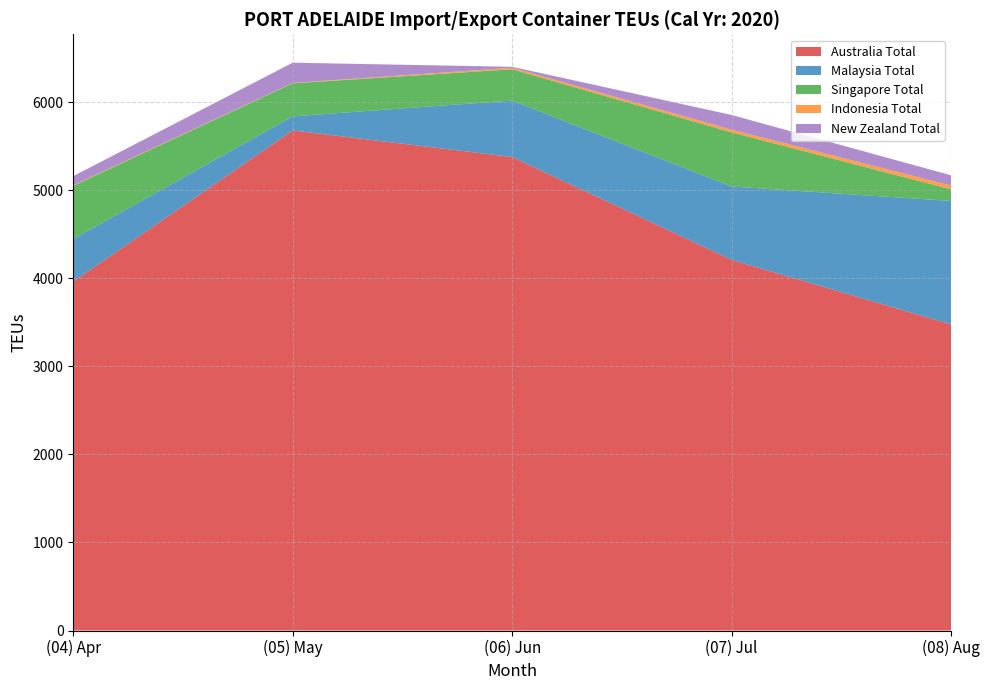

Reading left to right, extract all data points from this chart.

Australia Total: (04) Apr=3961	(05) May=5678	(06) Jun=5376	(07) Jul=4208	(08) Aug=3476
Malaysia Total: (04) Apr=484	(05) May=160	(06) Jun=641	(07) Jul=833	(08) Aug=1401
Singapore Total: (04) Apr=604	(05) May=375	(06) Jun=355	(07) Jul=615	(08) Aug=132
Indonesia Total: (04) Apr=6	(05) May=4	(06) Jun=17	(07) Jul=30	(08) Aug=43
New Zealand Total: (04) Apr=104	(05) May=230	(06) Jun=11	(07) Jul=167	(08) Aug=116